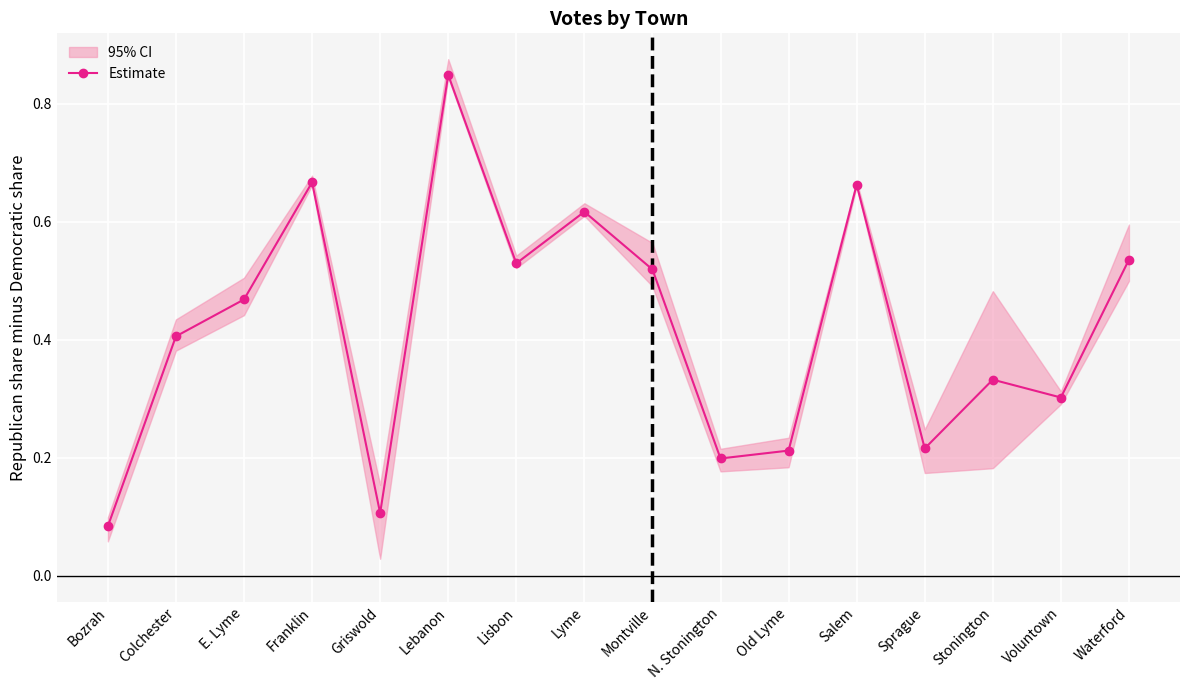

The chart shows a value of 0.1 at Stonington. True or false?

False